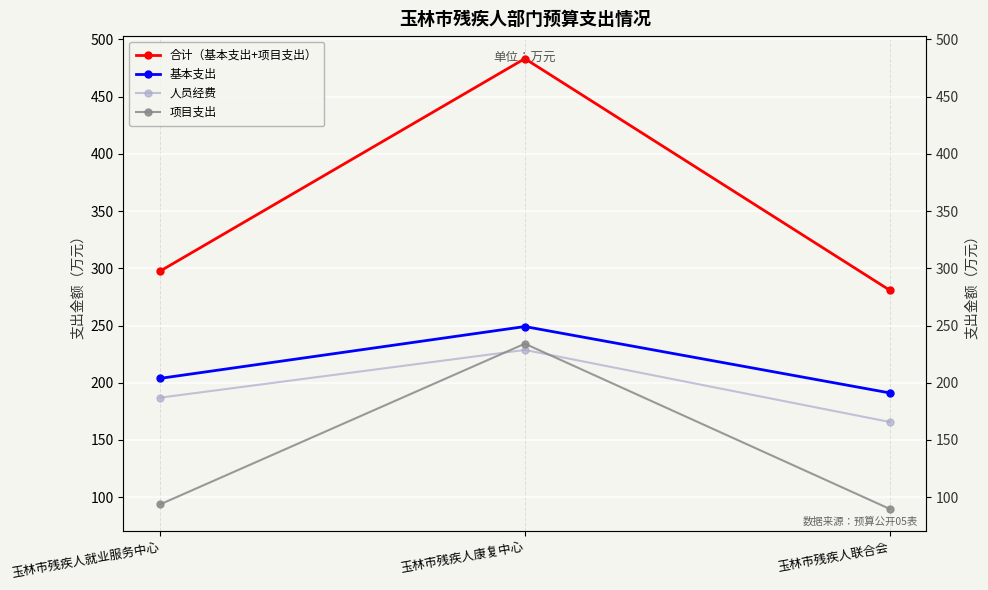

Reading left to right, list all the values displayed in this chart.

合计（基本支出+项目支出）: 297.5	483.2	280.9
基本支出: 203.8	249.1	191.1
人员经费: 186.9	228.7	165.7
项目支出: 93.7	234.1	89.8